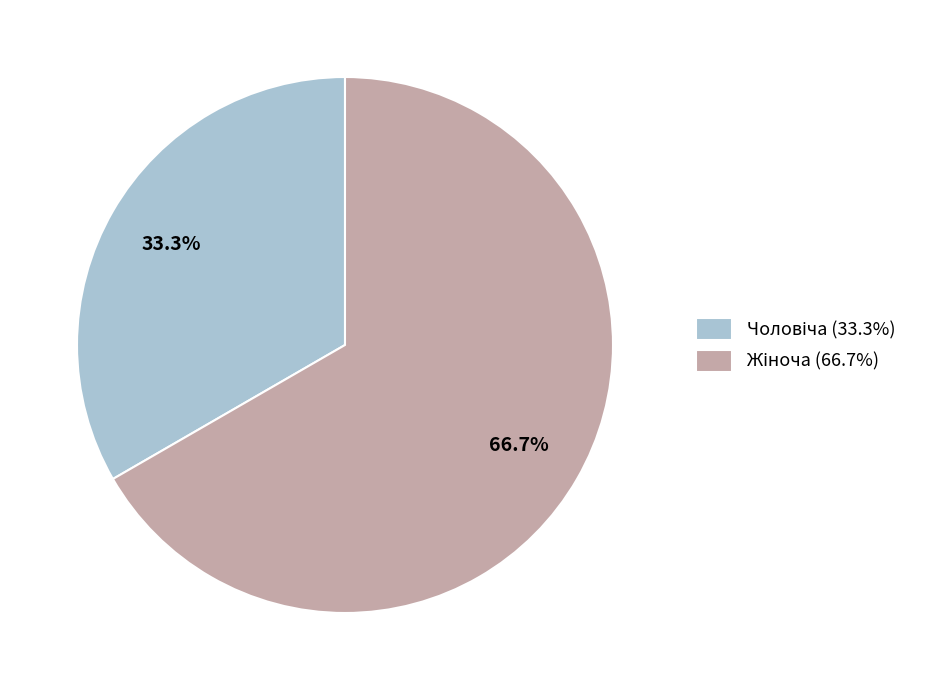

Does any single category account for the majority?

Yes